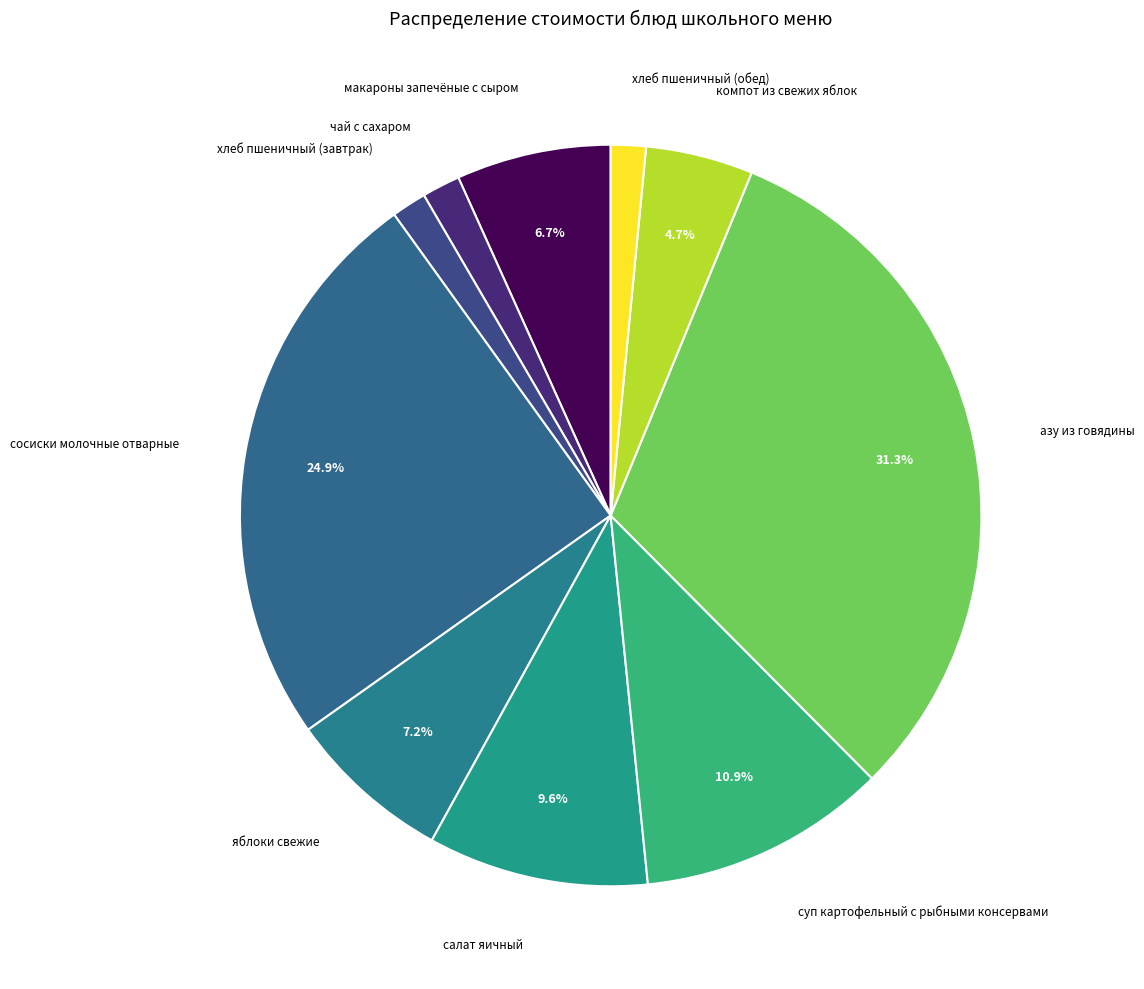

Count the number of slices in the pie.

10